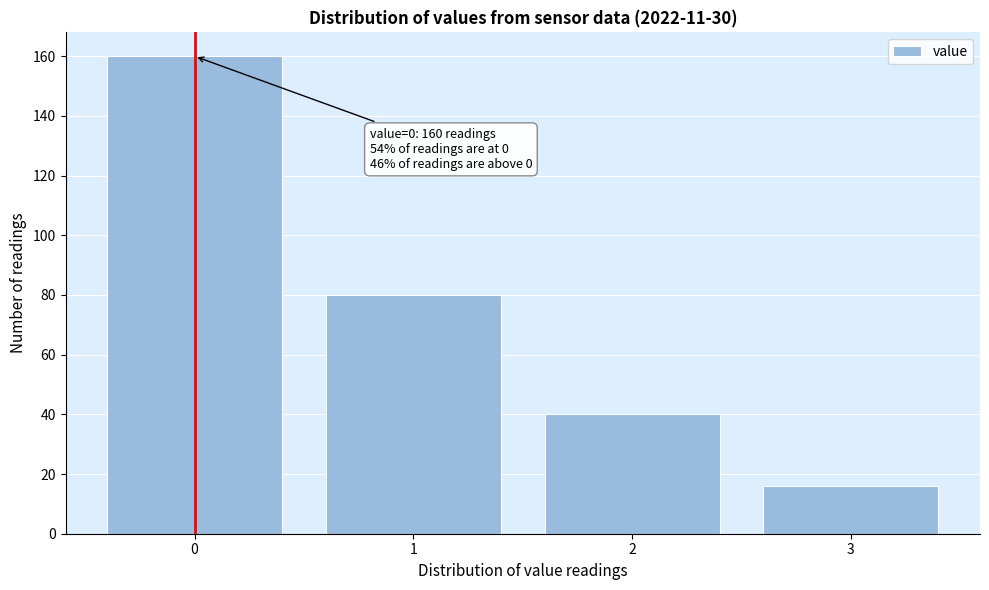

Reading left to right, extract all data points from this chart.

0=160	1=80	2=40	3=16